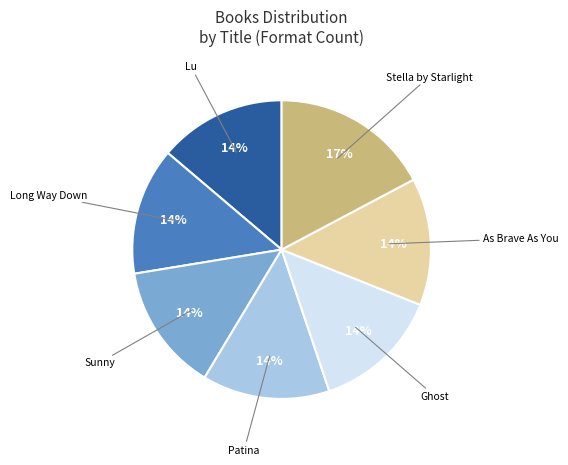

Is it true that As Brave As You is 14% of the pie?

True